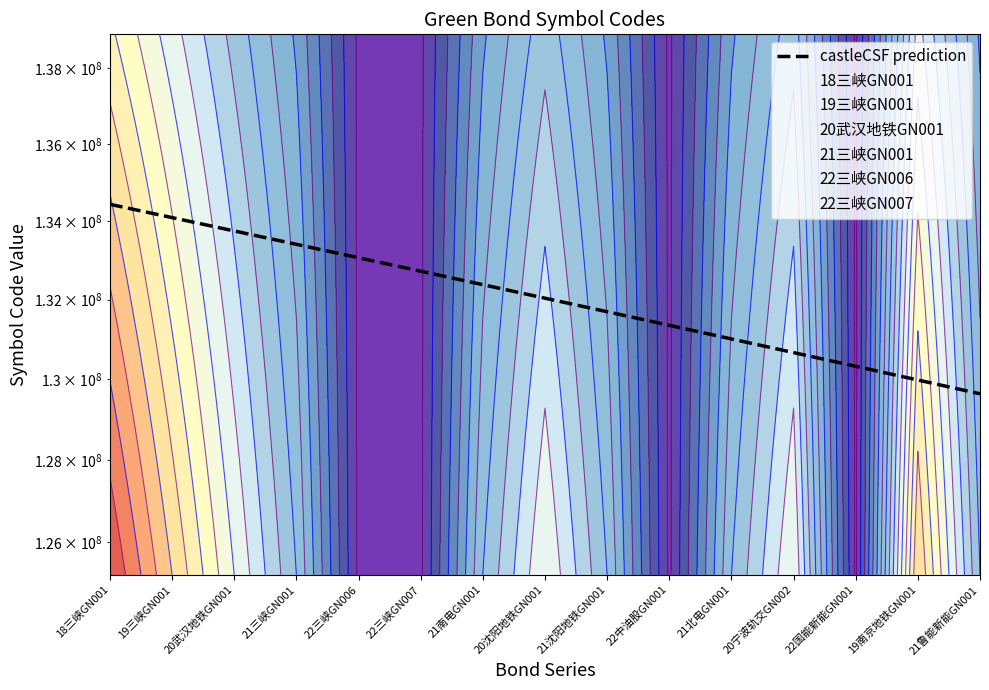

Count the number of data series in this chart.

1